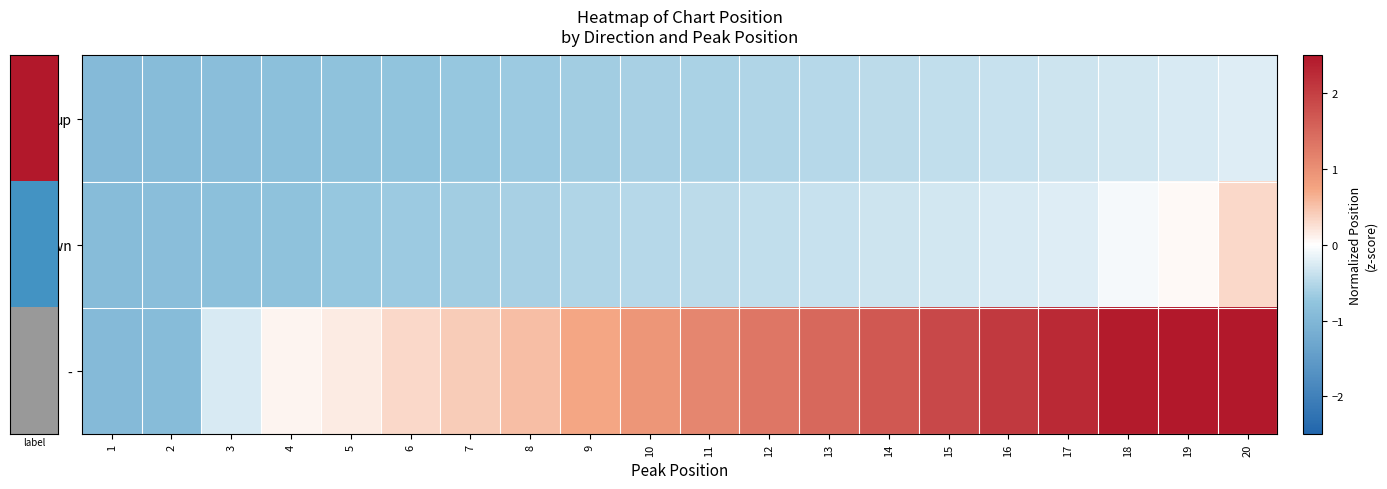

What is the total value across all series at 13?

0.6